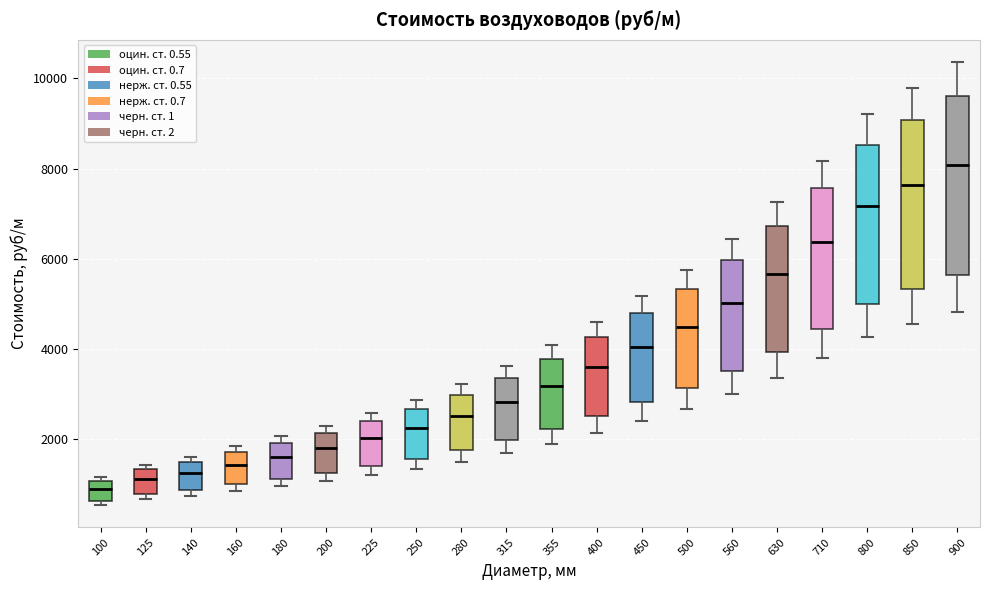

Which box is the tallest, from its lower edge to its upper edge?

900